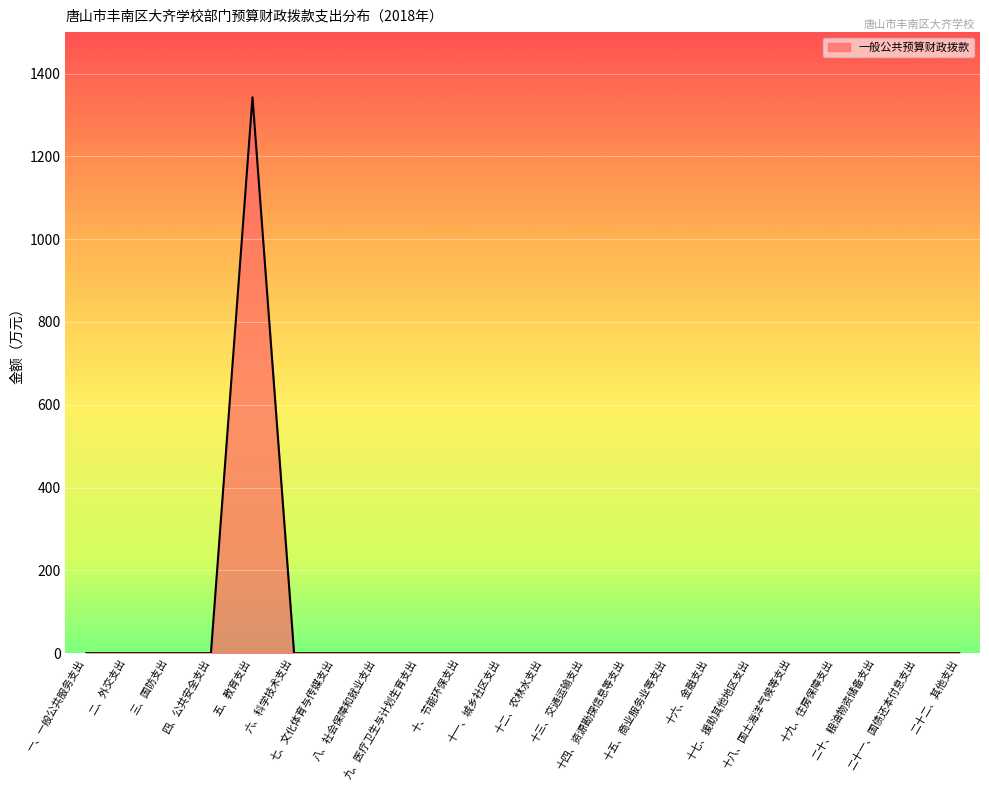

What is the difference between the maximum and minimum values?

1342.6